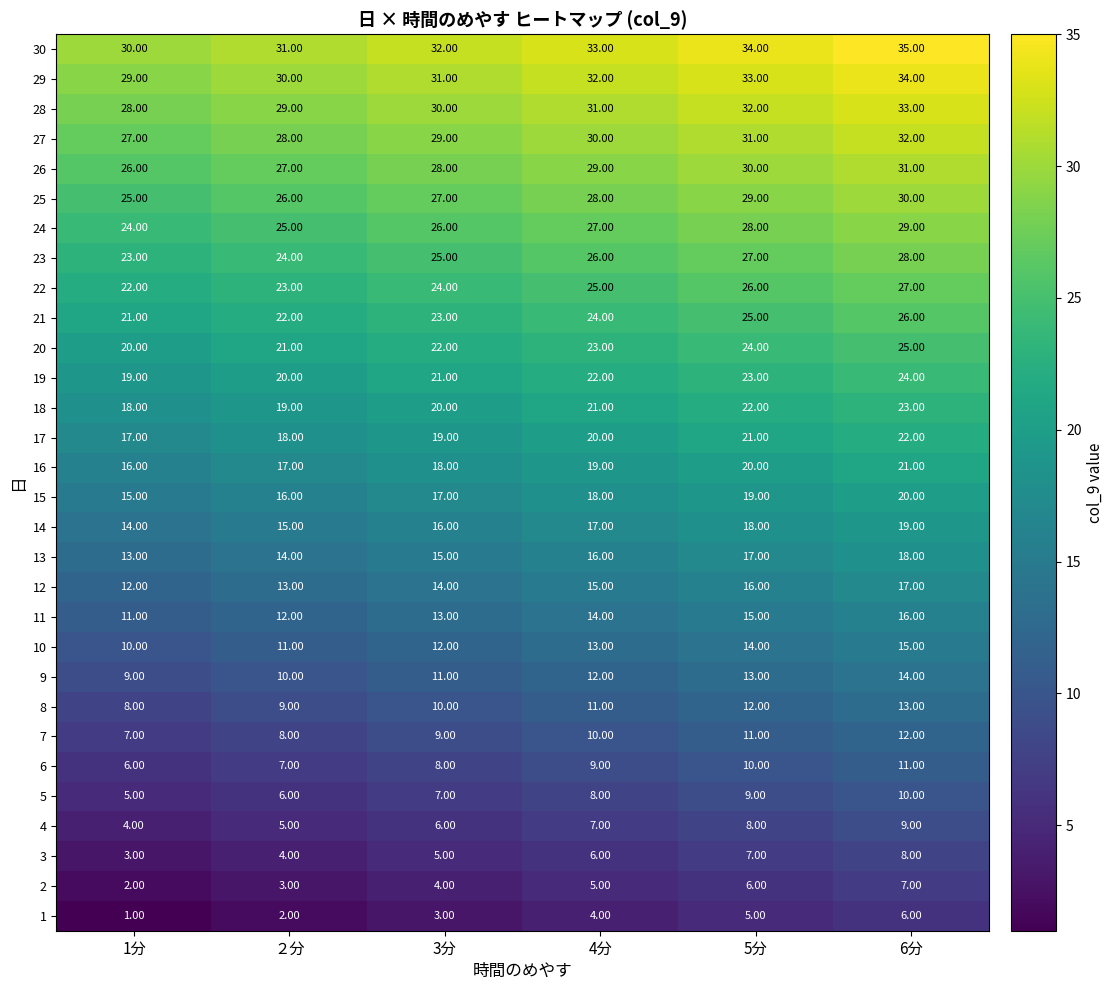

How many series are shown in this chart?

30